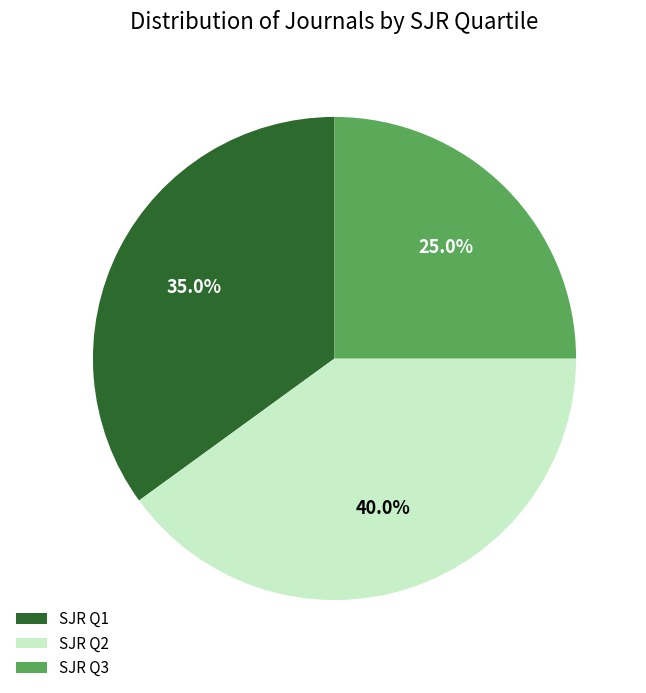

Rank the categories by value from lowest to highest.

SJR Q3, SJR Q1, SJR Q2